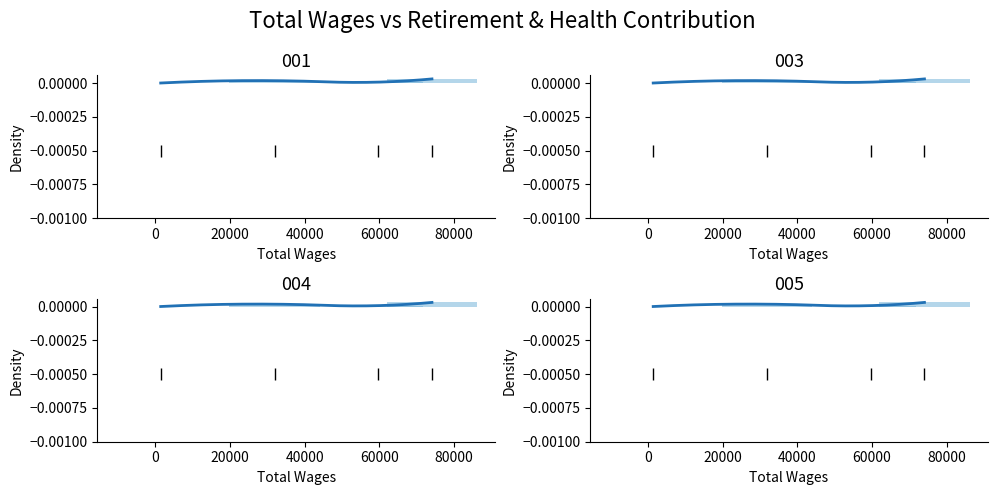

Are the bars horizontal?

No